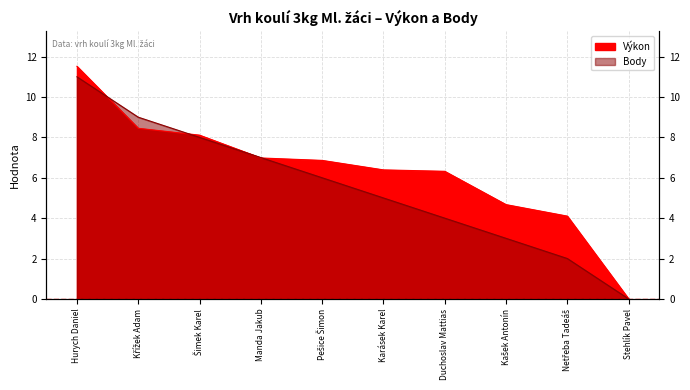

Reading left to right, what are all the values shown in this chart?

Výkon: 11.5	8.4	8.1	7.0	6.9	6.4	6.3	4.7	4.1	0.0
Body: 11.0	9.0	8.0	7.0	6.0	5.0	4.0	3.0	2.0	0.0